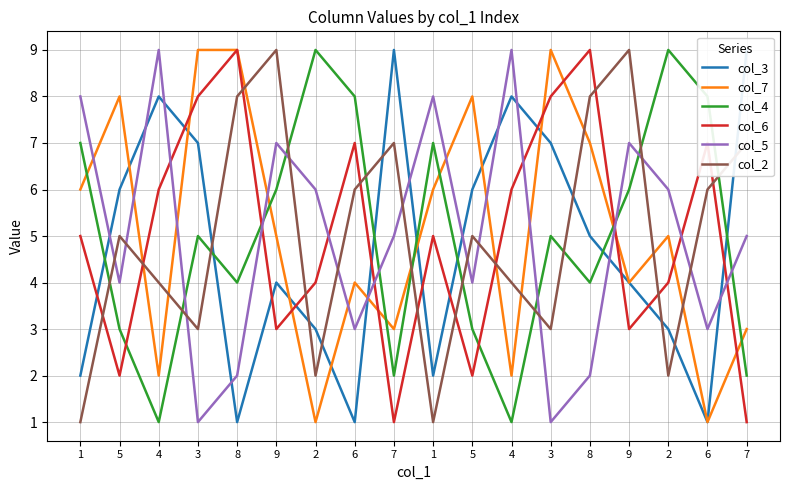

At which label does col_6 first exceed 5?

4